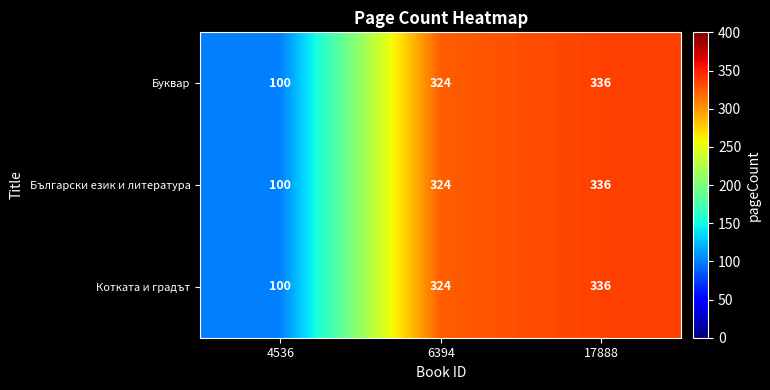

Reading right to left, list all the values displayed in this chart.

Буквар: 336	324	100
Български език и литература: 336	324	100
Котката и градът: 336	324	100